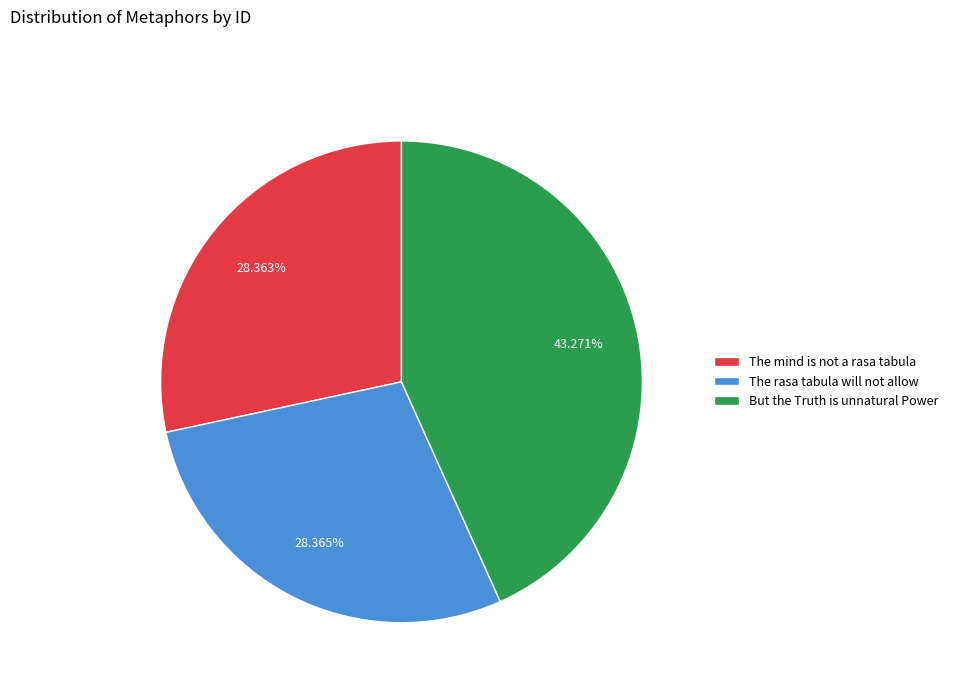

Approximately how many times larger is the value at The rasa tabula will not allow compared to The mind is not a rasa tabula?

1.0